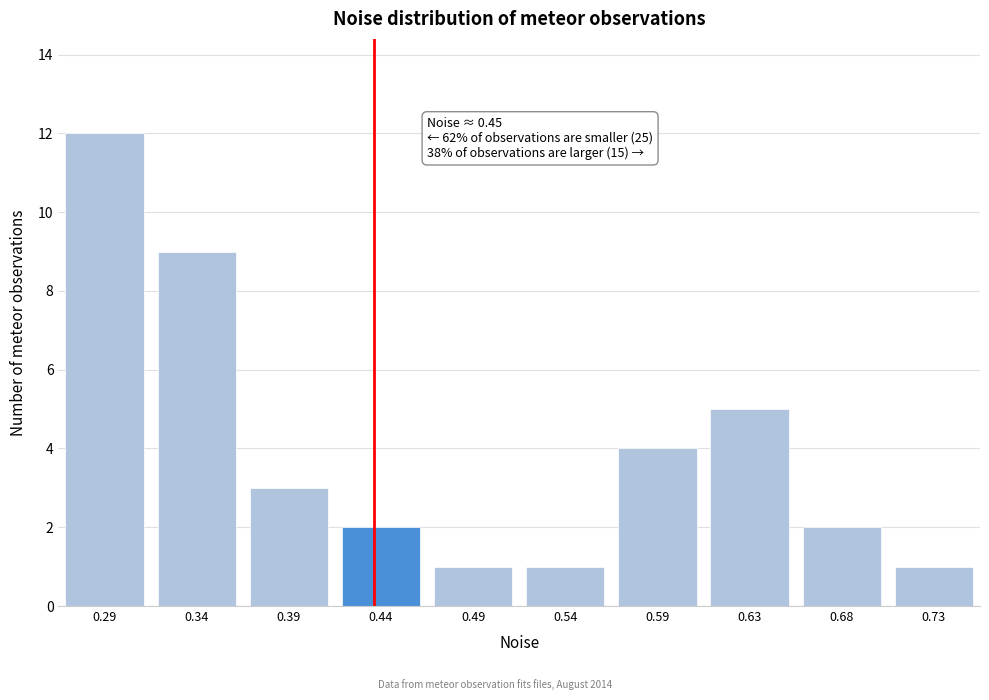

Reading right to left, list all the values displayed in this chart.

1	2	5	4	1	1	2	3	9	12